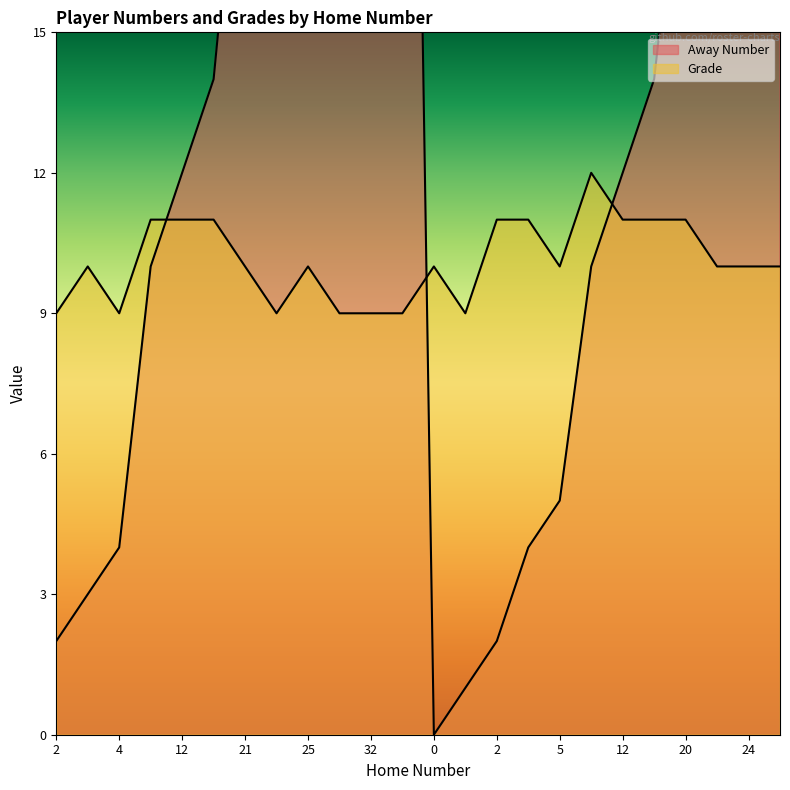

How many distinct data groups are displayed?

2